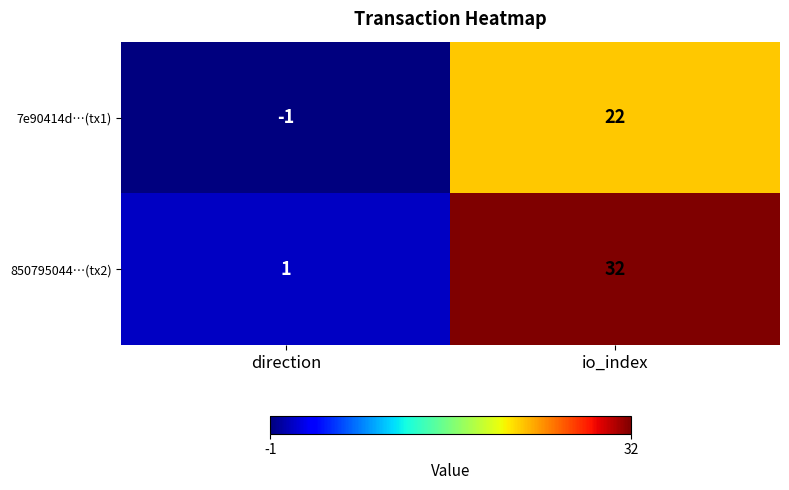

The value of 7e90414d…(tx1) at io_index is 22. True or false?

True